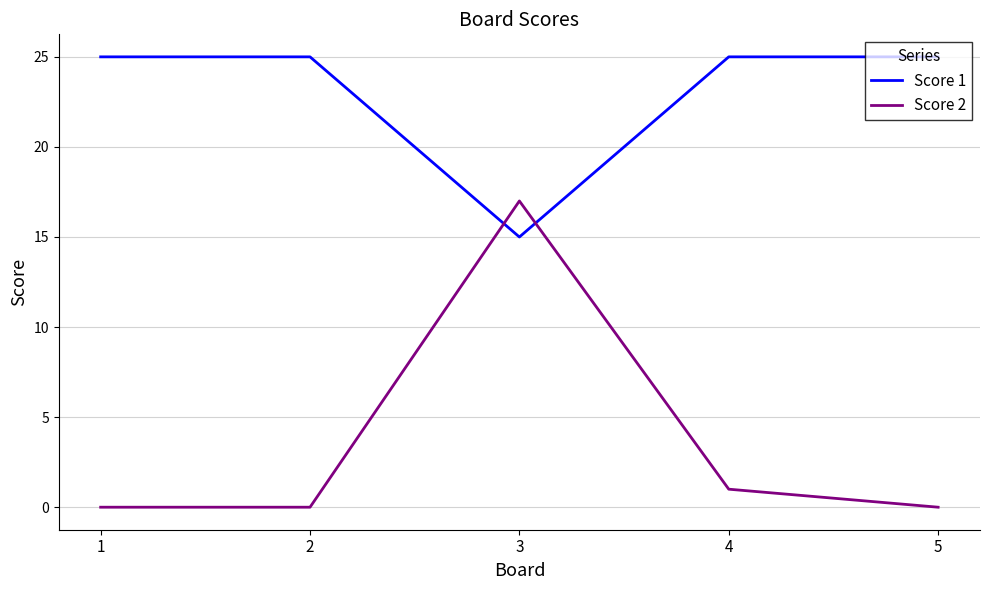

Which series changed the most between 3 and 4?

Score 2